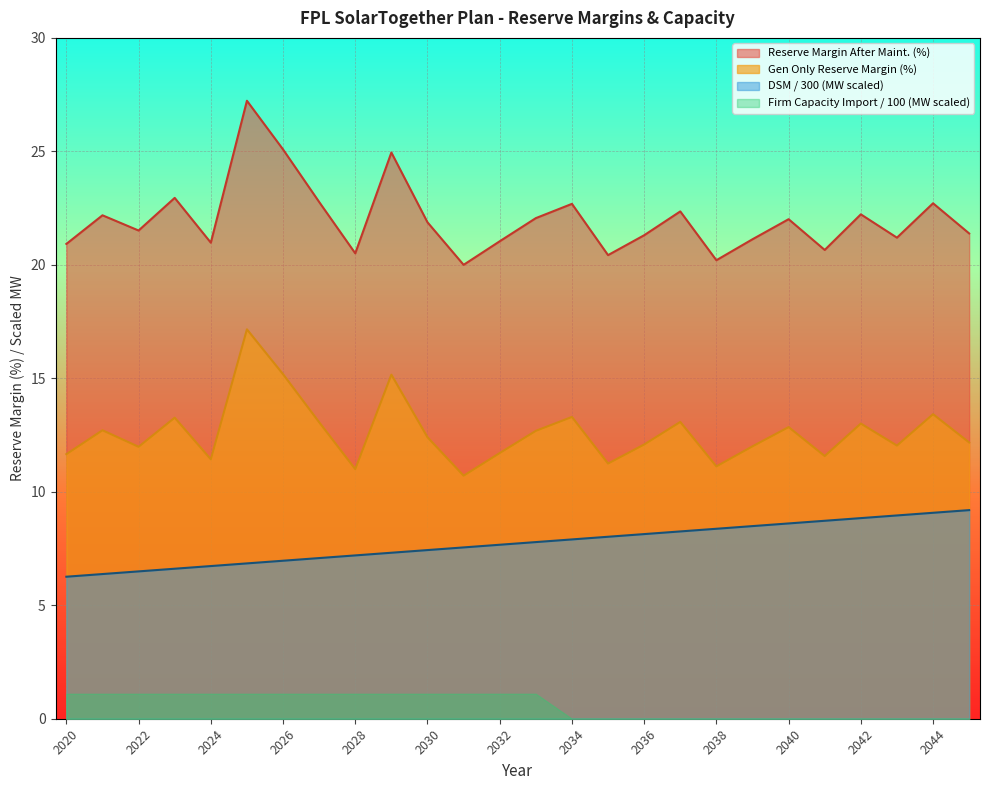

True or false: DSM (MW) and Reserve Margin Before Maint. (%) cross at least once.

False